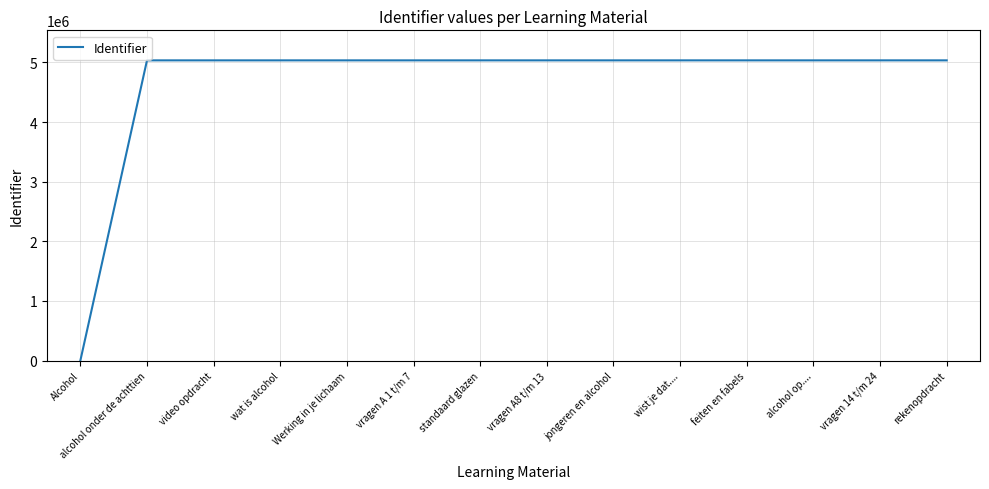

What is the difference between the second highest and second lowest values?

33